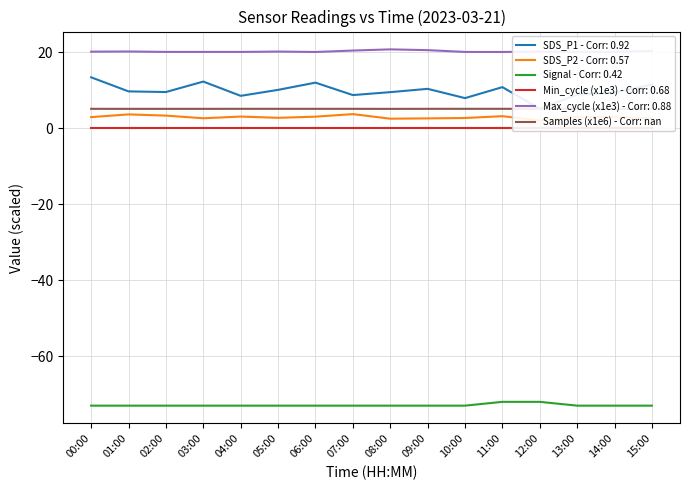

Count the number of categories in the chart.

16